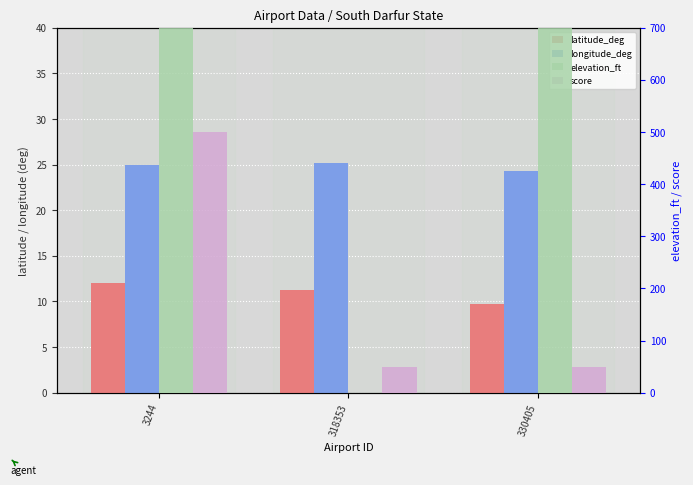

Which series has the widest spread of values?

elevation_ft